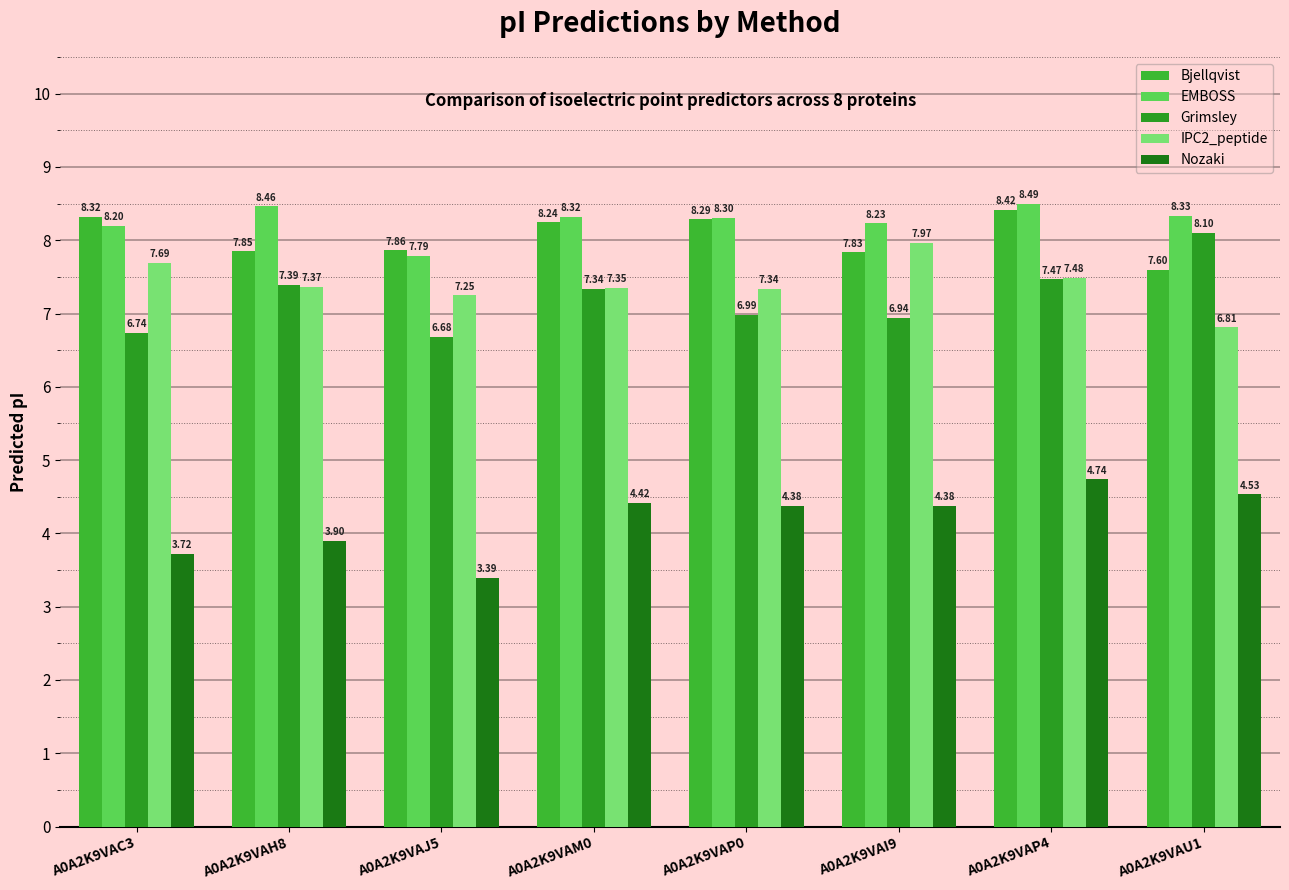

What is the maximum value shown in the chart?

8.5